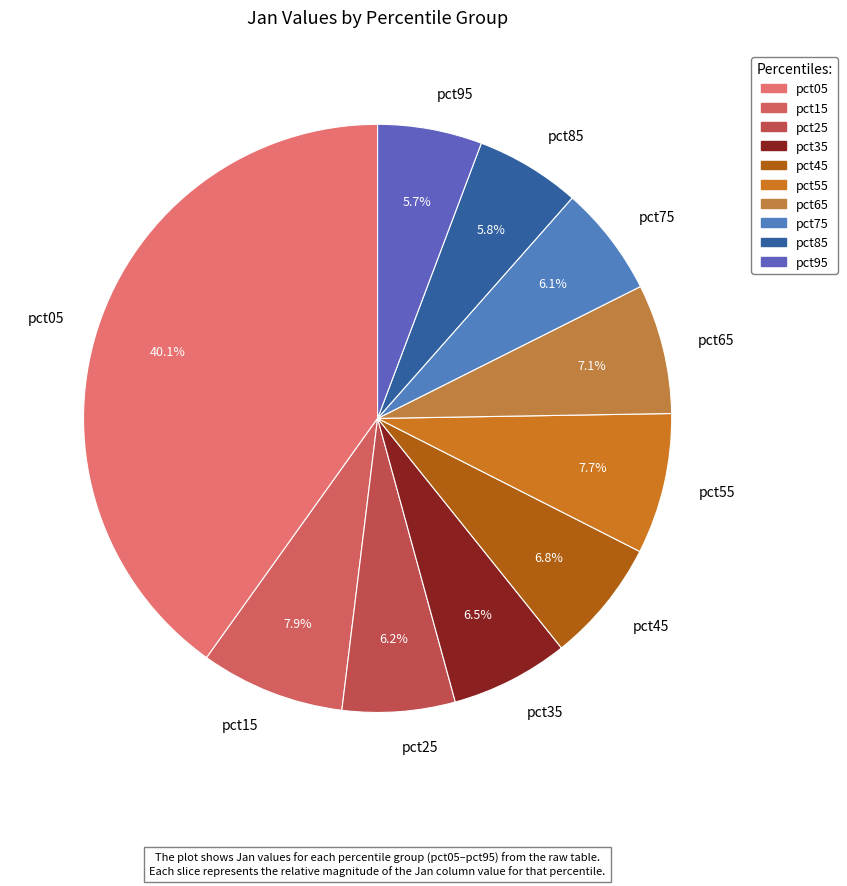

To the nearest percent, what portion does pct85 represent?

6%